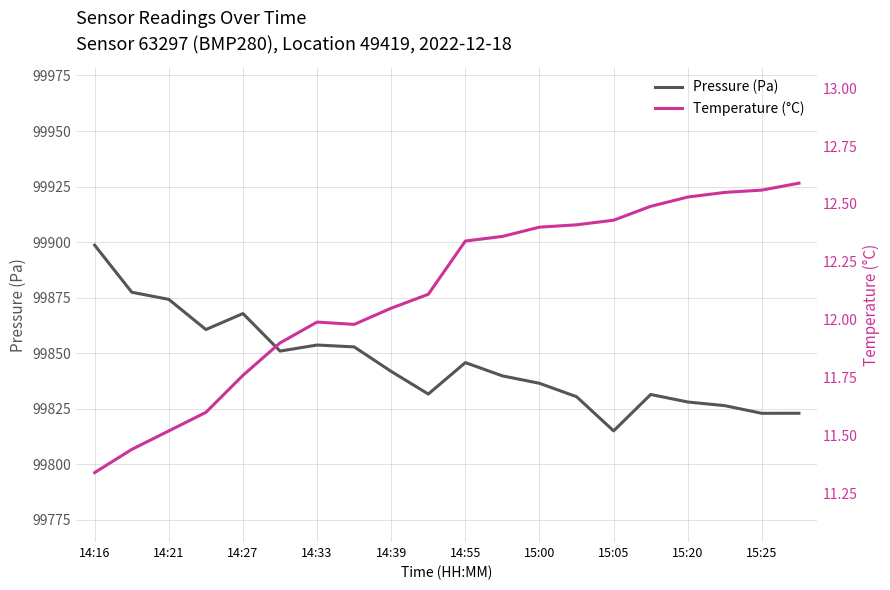

What is the smallest value displayed?

11.3